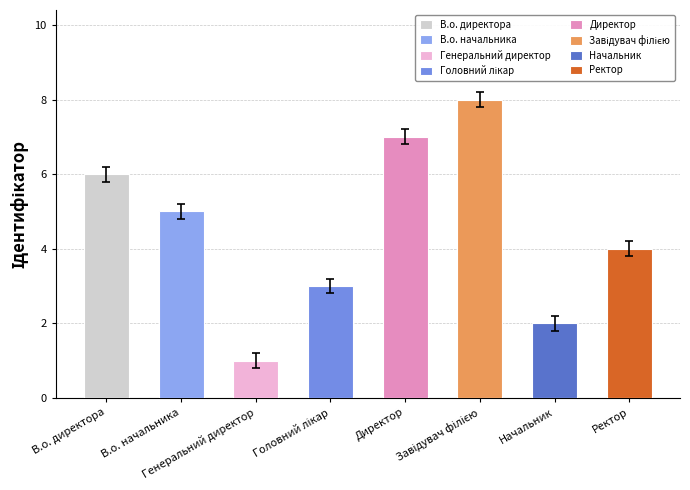

Is it true that the value at Генеральний директор is 0.8?

True